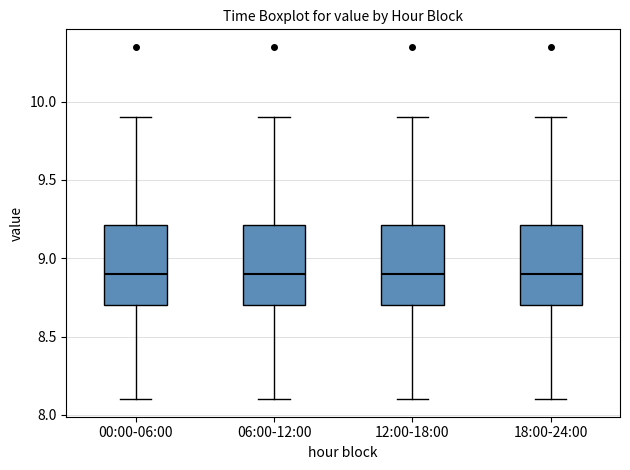

Reading left to right, read every box against the y-axis: the position of its median line, the range the box covers, and the ends of its whiskers. The values are not printed on the chart, so give them approximately, as read against the axis.

00:00-06:00: median 8.9, box 8.7 to 9.2, whiskers 8.1 to 9.9
06:00-12:00: median 8.9, box 8.7 to 9.2, whiskers 8.1 to 9.9
12:00-18:00: median 8.9, box 8.7 to 9.2, whiskers 8.1 to 9.9
18:00-24:00: median 8.9, box 8.7 to 9.2, whiskers 8.1 to 9.9